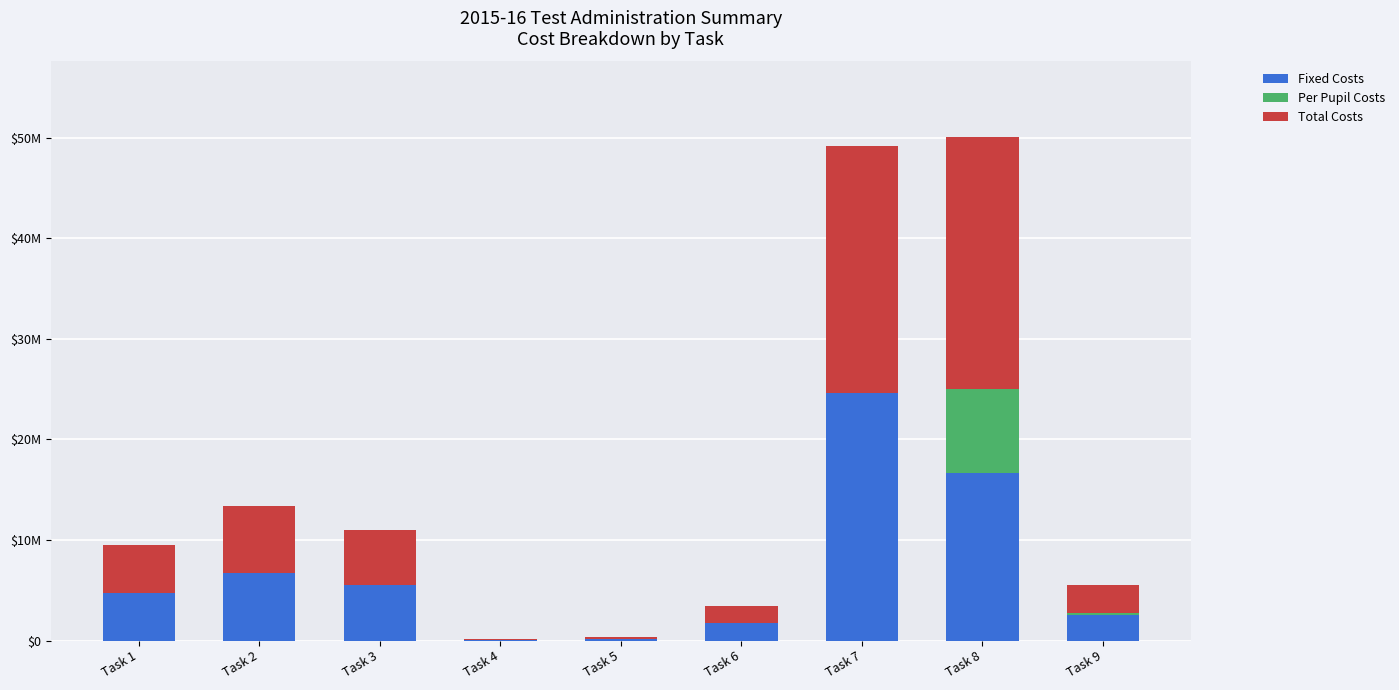

What are all the series names shown in the legend?

Fixed Costs, Per Pupil Costs, Total Costs